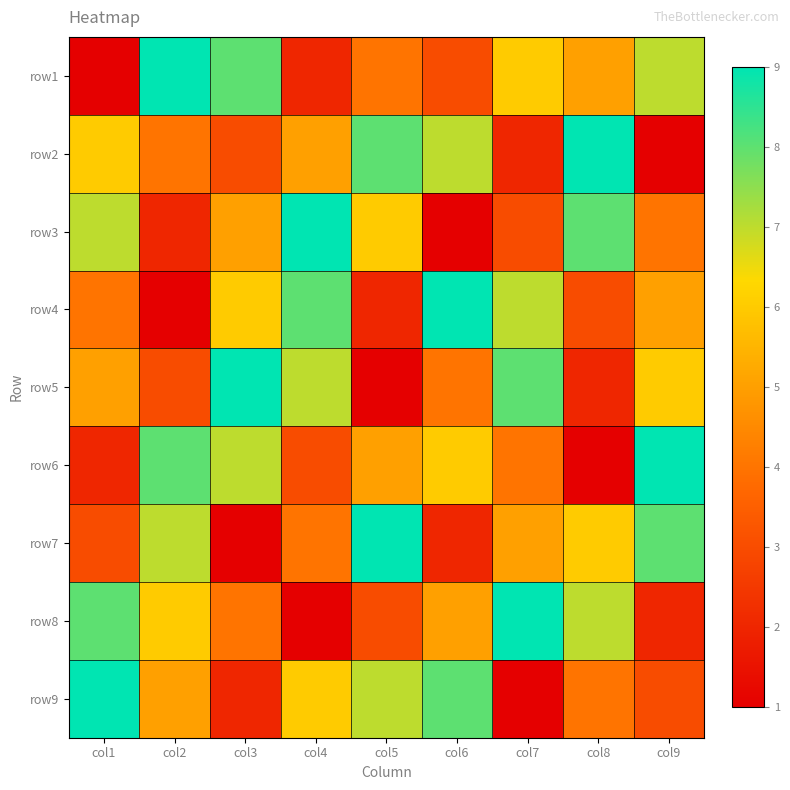

Which label corresponds to the largest value in the chart?

col2